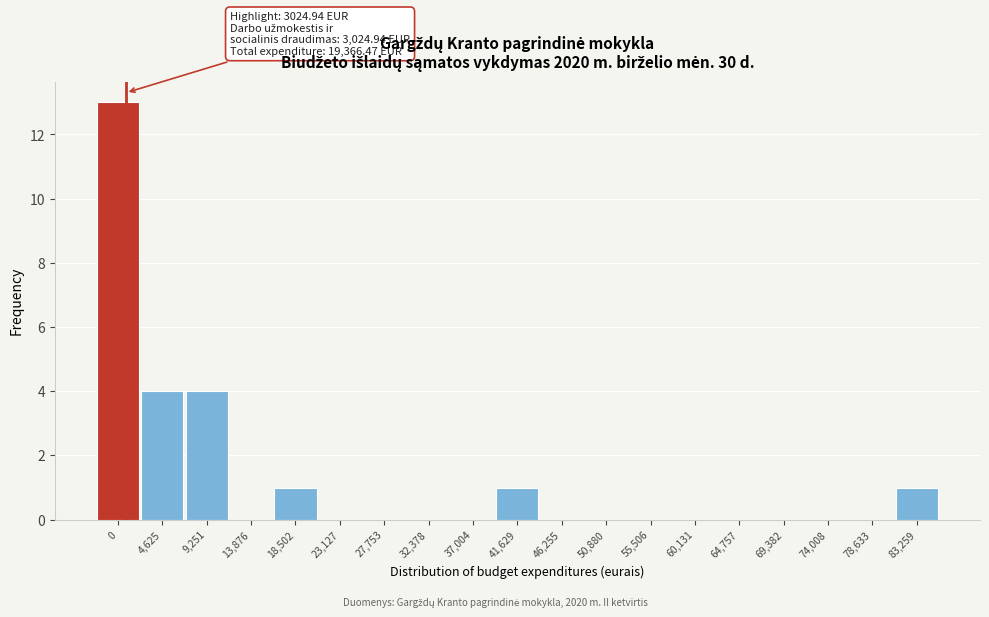

Reading left to right, list all the values displayed in this chart.

0=13	4,625=4	9,251=4	13,876=0	18,502=1	23,127=0	27,753=0	32,378=0	37,004=0	41,629=1	46,255=0	50,880=0	55,506=0	60,131=0	64,757=0	69,382=0	74,008=0	78,633=0	83,259=1